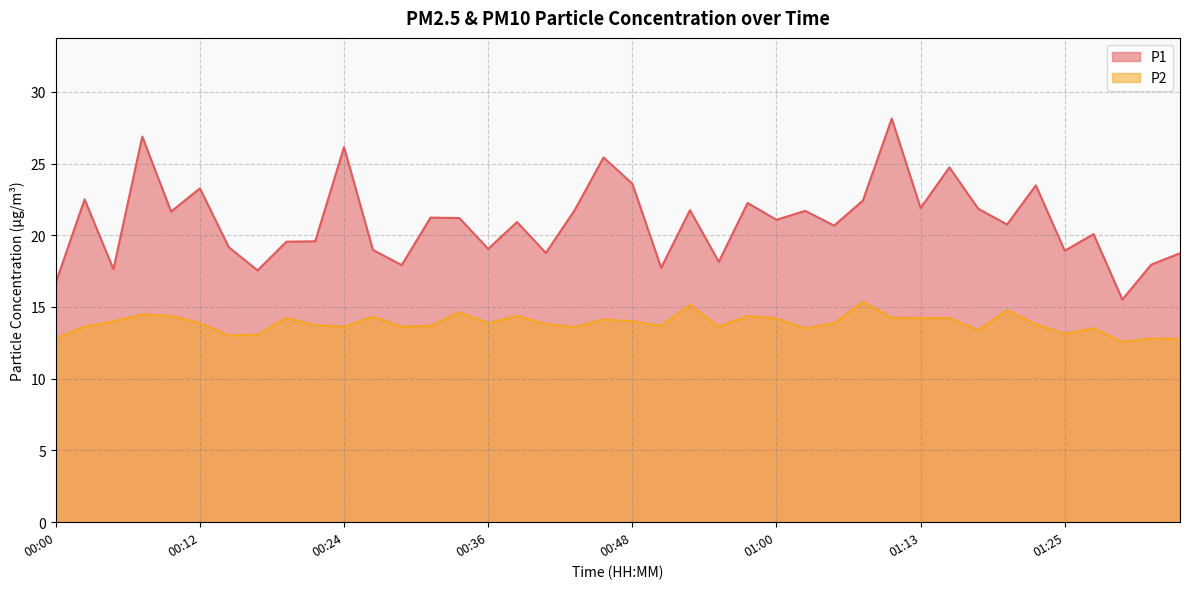

True or false: P2 and P1 intersect in this chart.

False